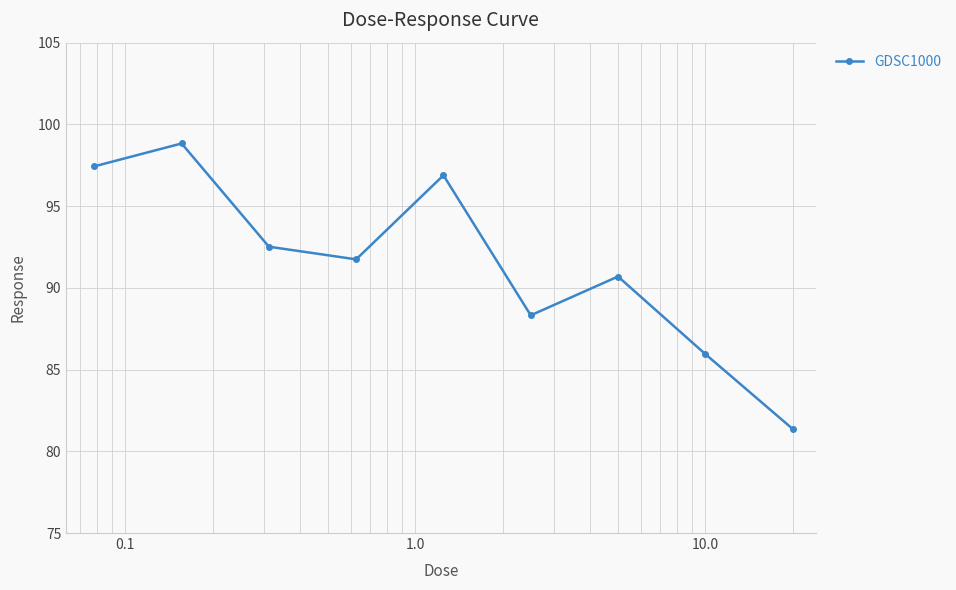

What is the minimum value shown in the chart?

81.4